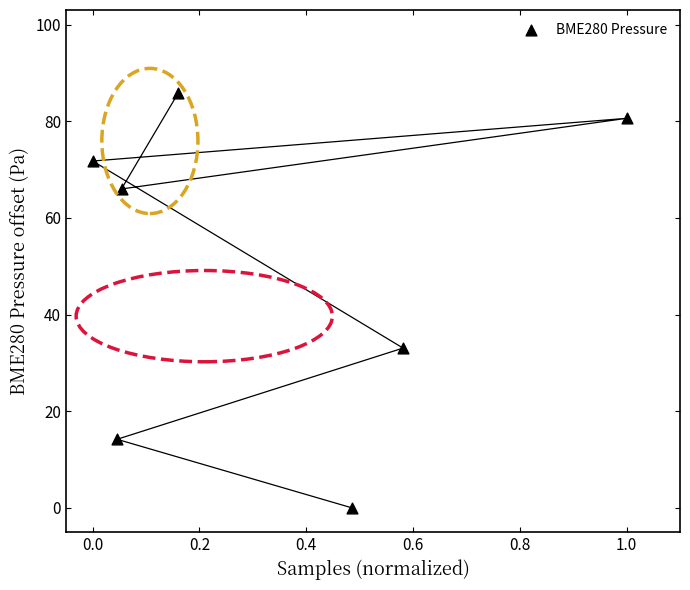

What Y value in the scatter plot is closest to 42?

33.1